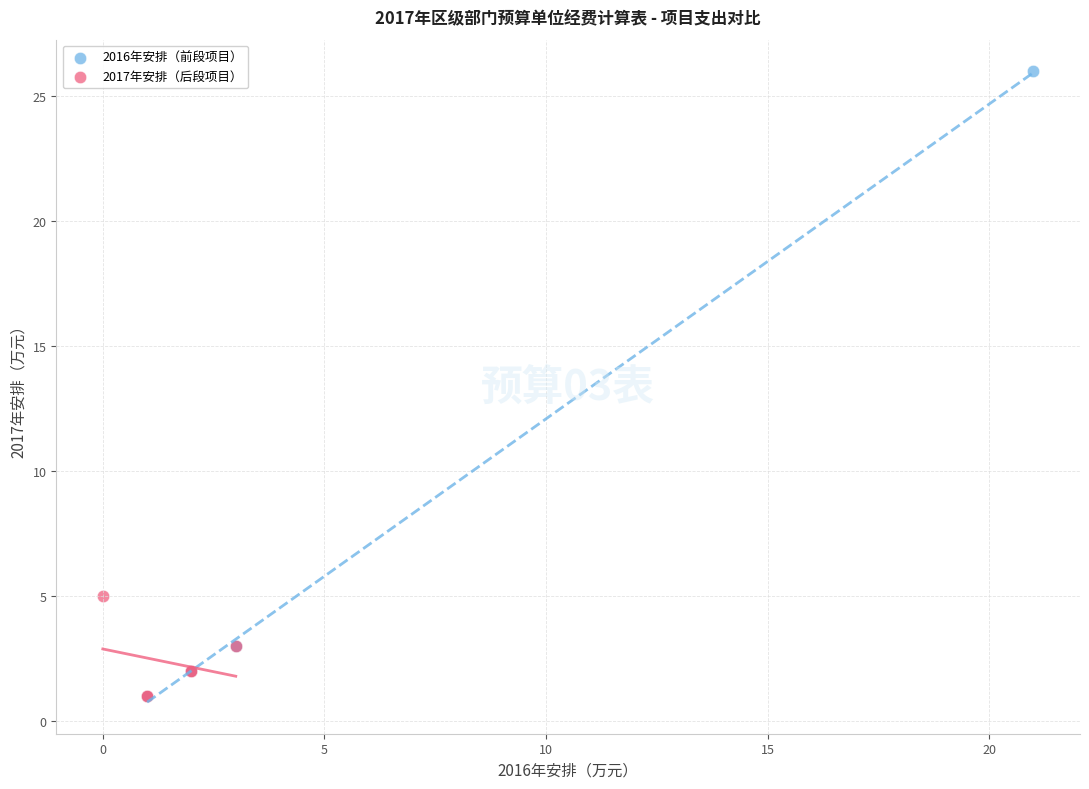

Which series contains the highest Y value?

2016年安排（前段项目）